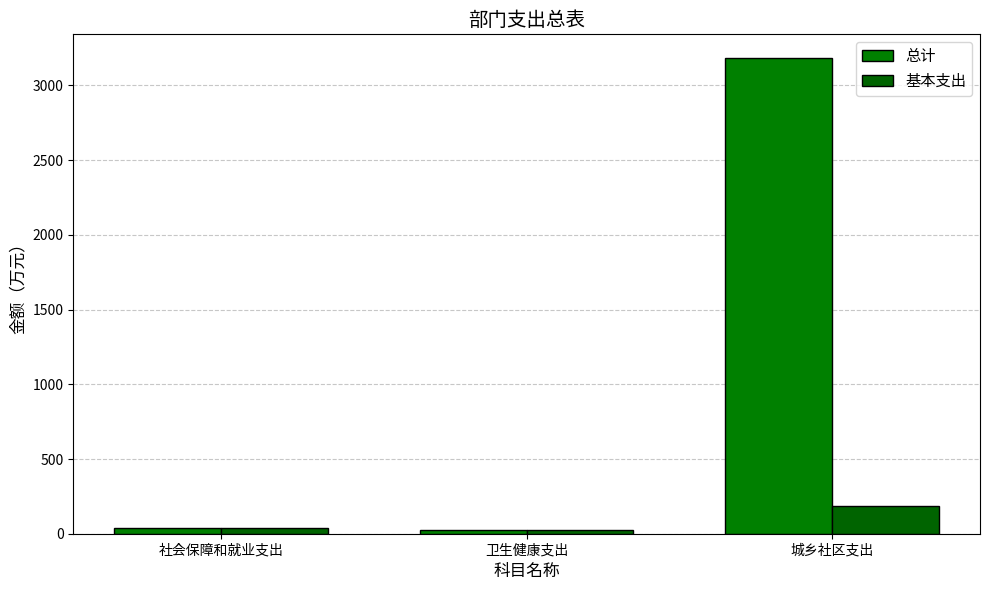

Rank the series by their average value, from highest to lowest.

总计, 基本支出